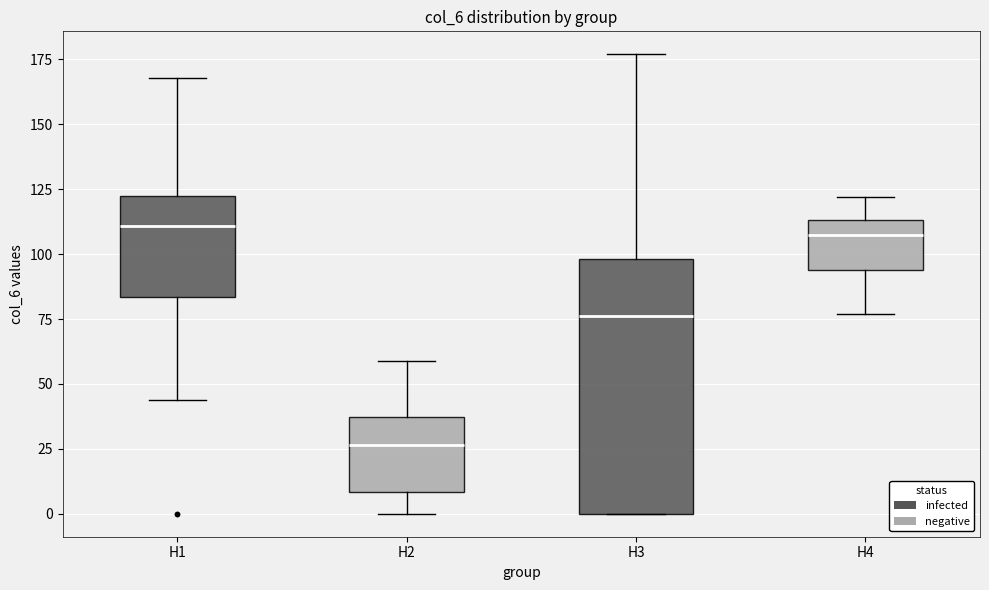

Which box's median line is the lowest?

H2